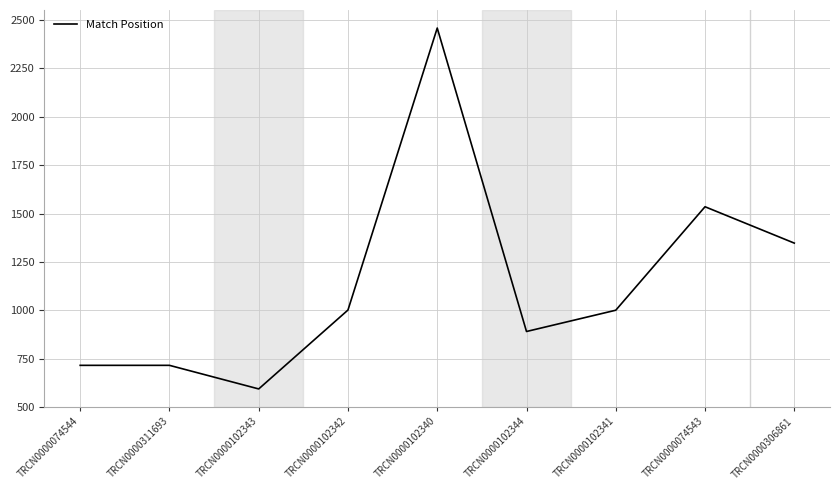

How many distinct data groups are displayed?

1